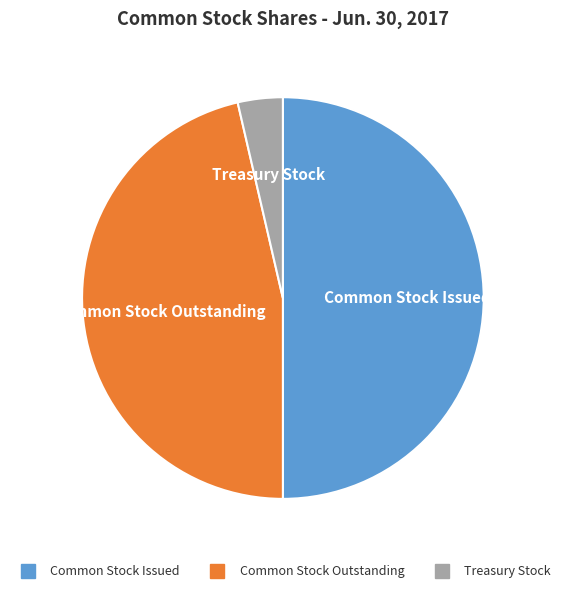

Is it true that Treasury Stock is 4% of the pie?

True